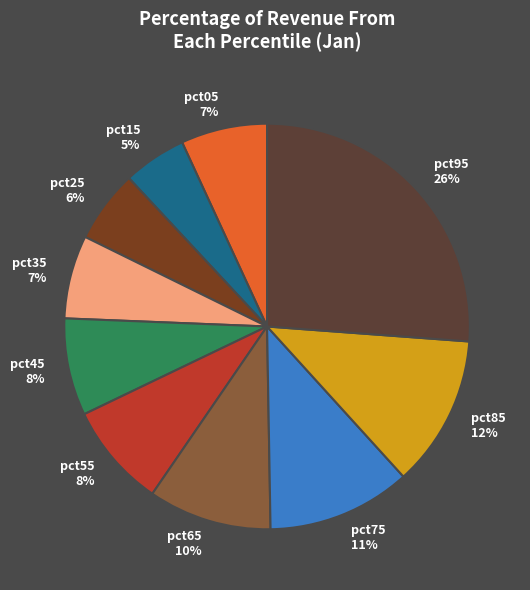

What is the largest slice in the pie chart?

pct95